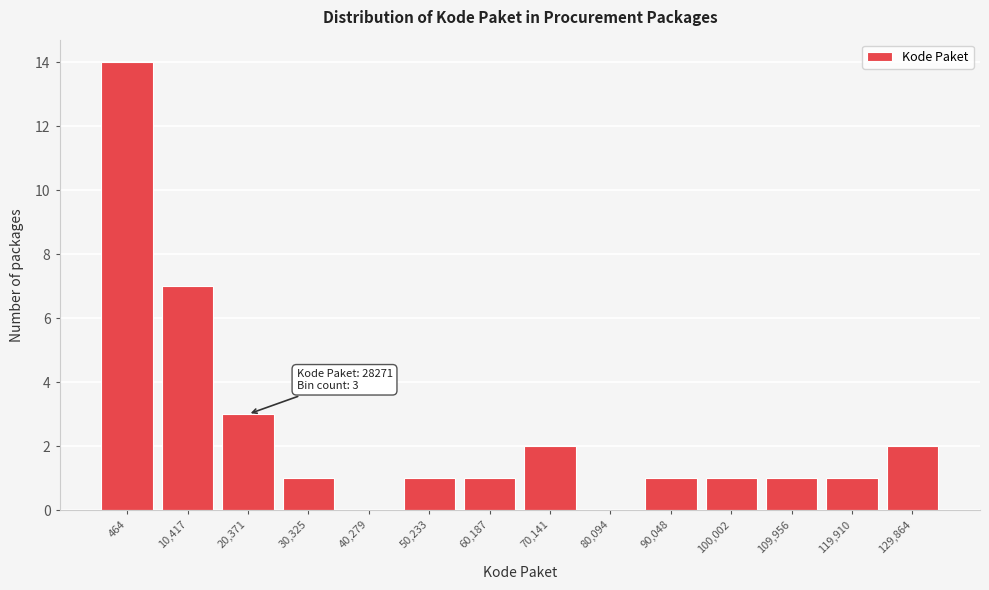

Reading left to right, list all the values displayed in this chart.

464=14	10,417=7	20,371=3	30,325=1	40,279=0	50,233=1	60,187=1	70,141=2	80,094=0	90,048=1	100,002=1	109,956=1	119,910=1	129,864=2